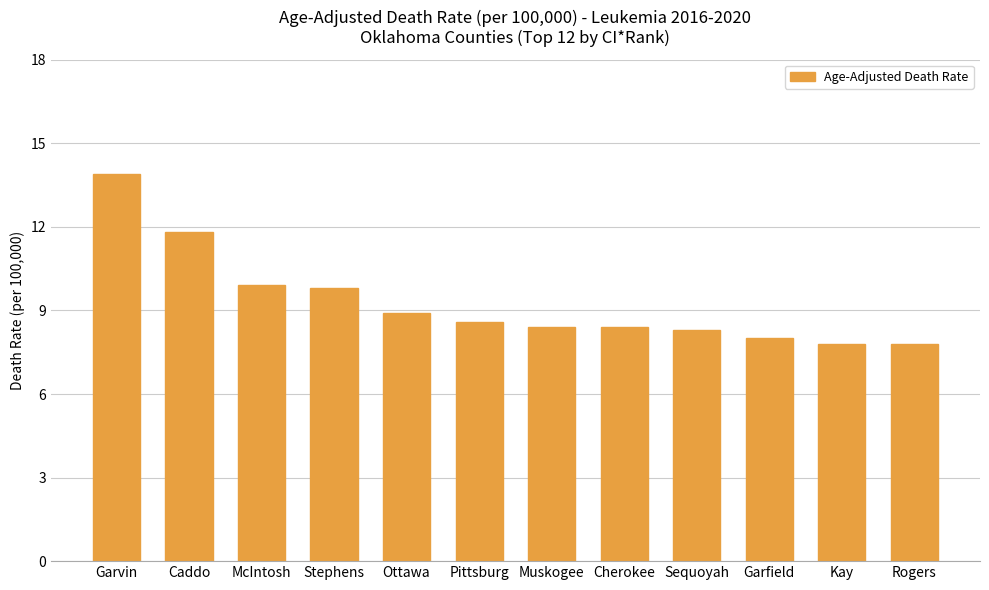

Which category has the highest value across all series?

Garvin